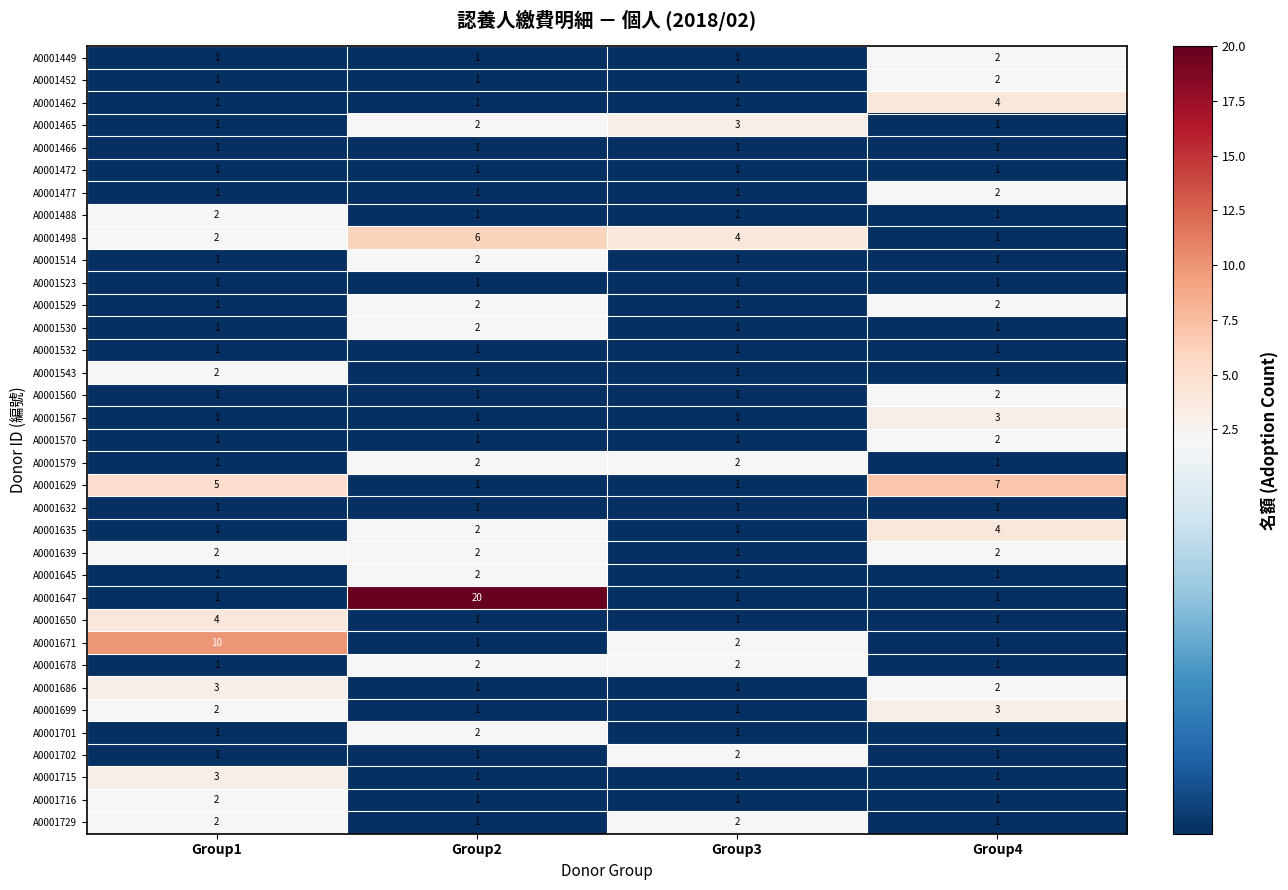

The value of A0001498 at Group3 is 4. True or false?

True